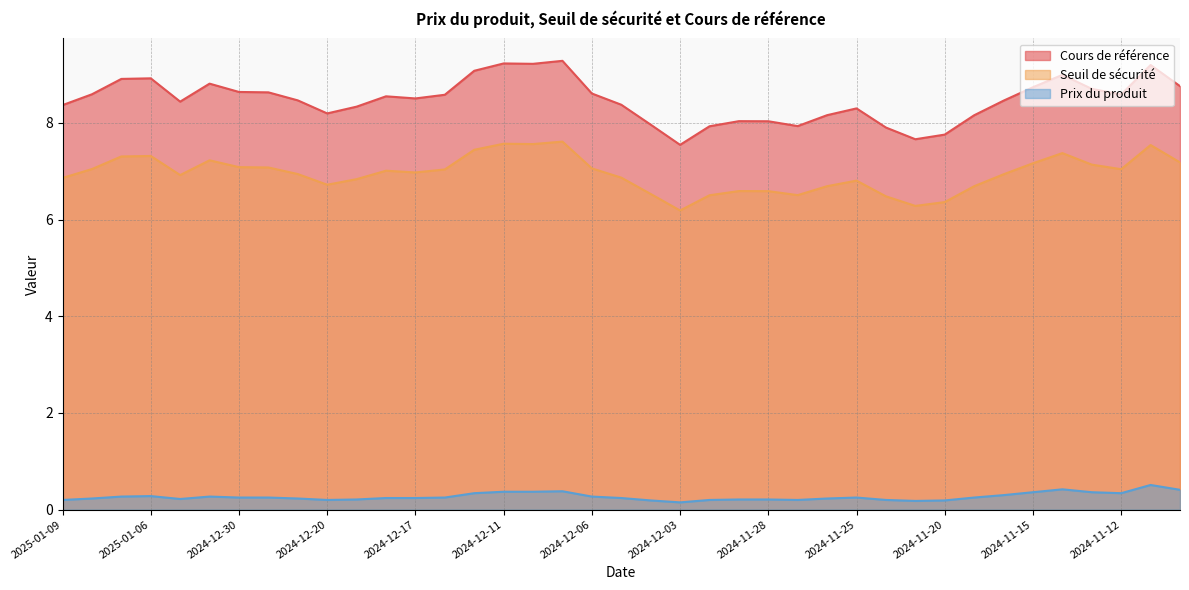

List the series in order of their peak value, lowest first.

Prix du produit, Seuil de sécurité, Cours de référence